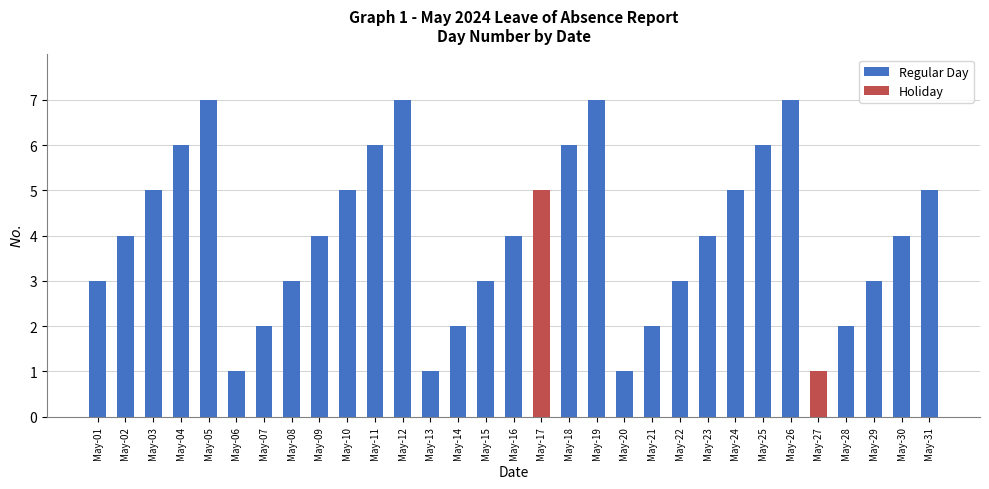

At which category does the chart reach its peak across all series?

May-05